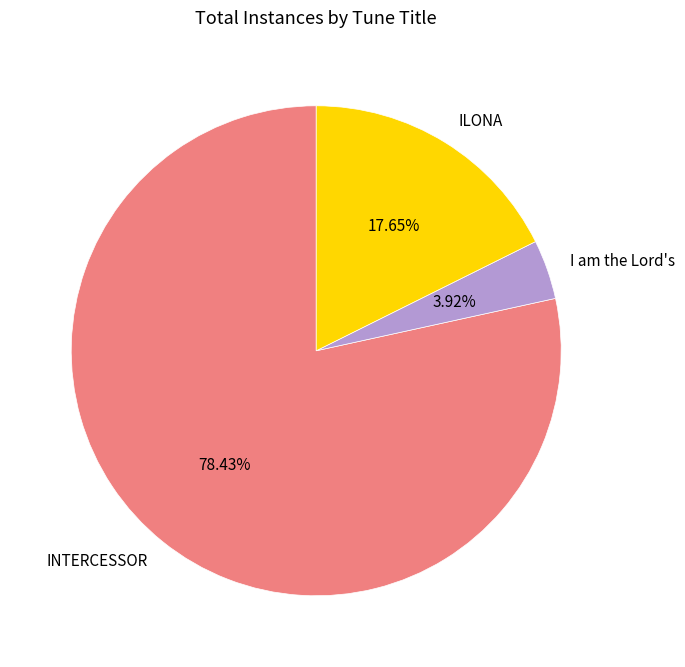

Is there a majority slice in this chart?

Yes